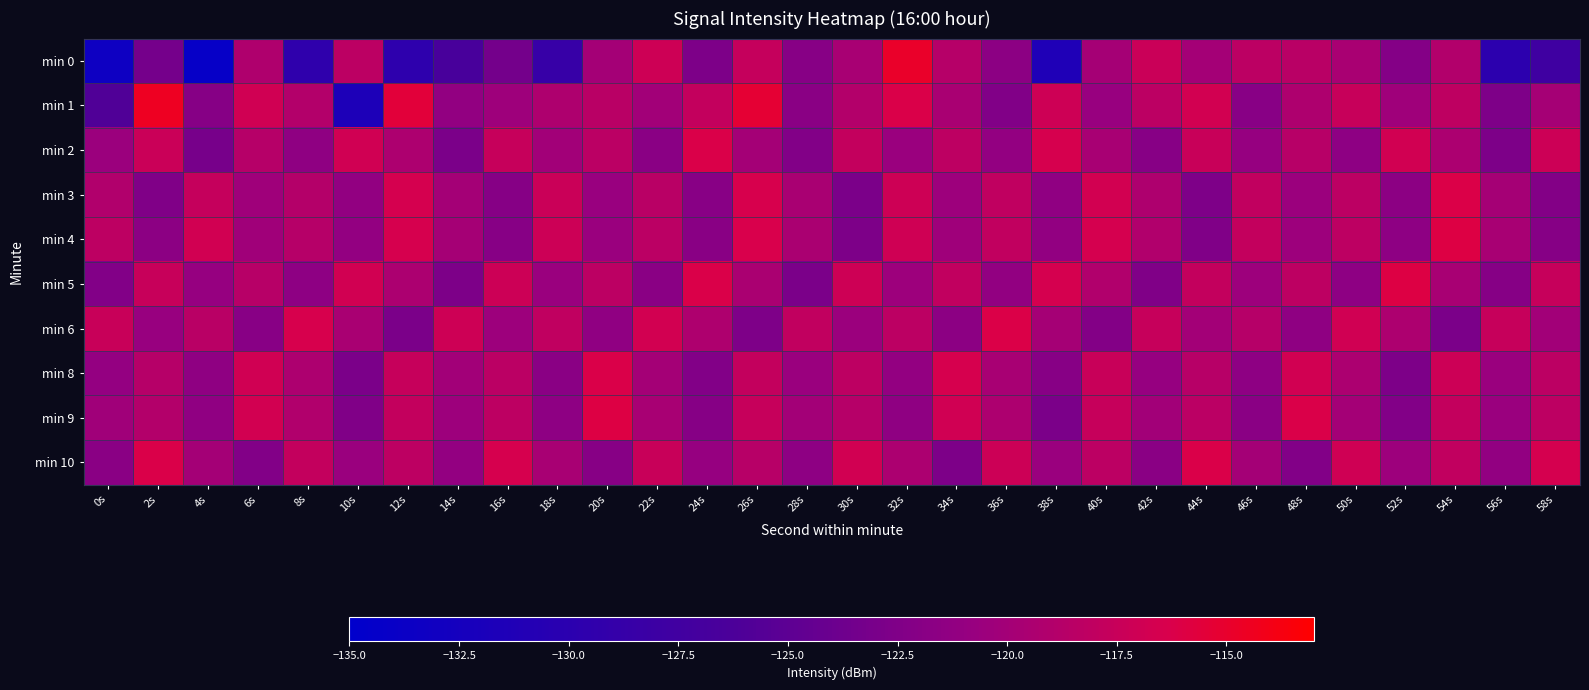

Which has a higher value, 24s or 46s?

46s